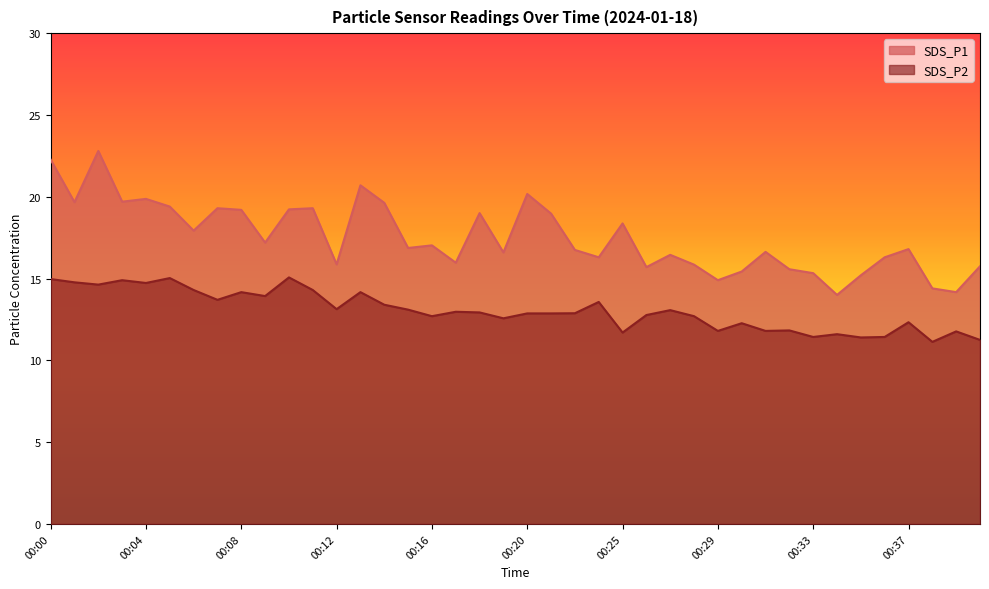

How many lines are shown in the chart?

2